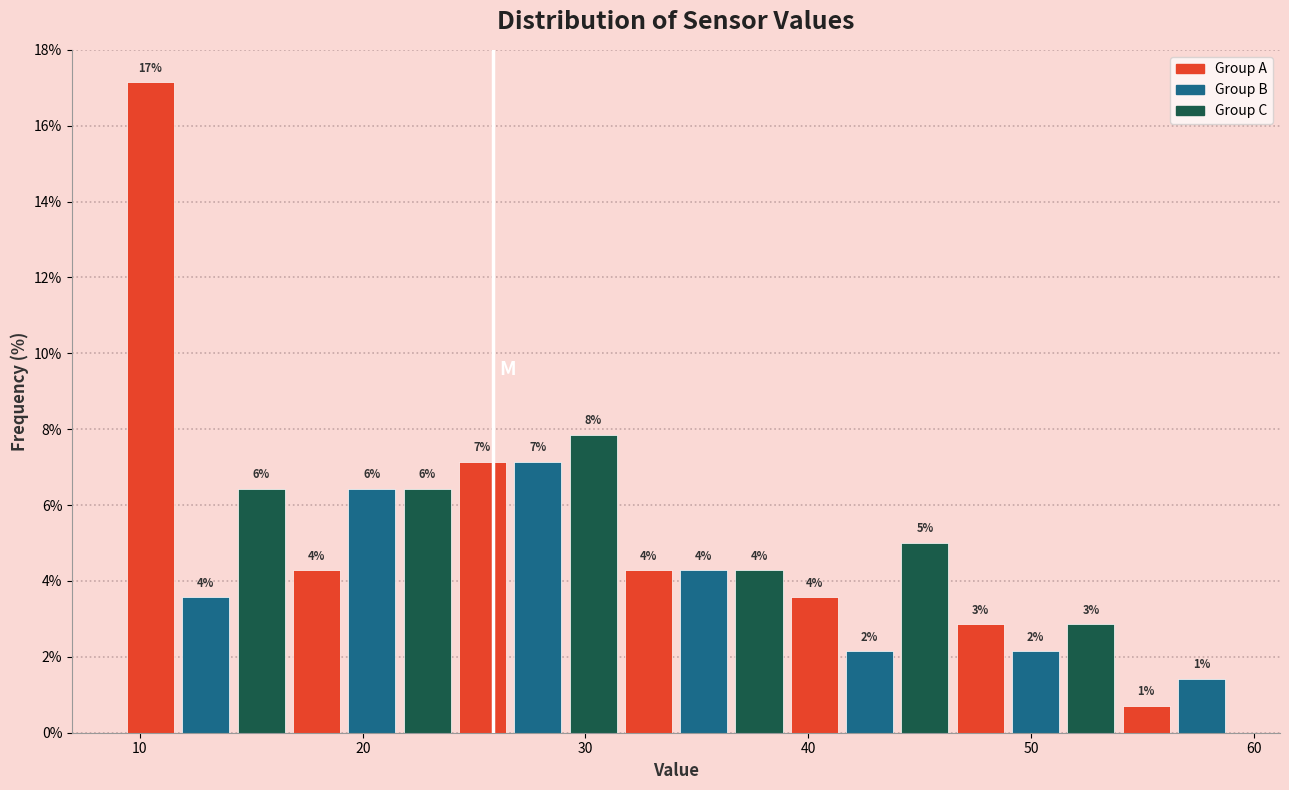

Around what value on the x-axis is the tallest bar? Give the approximate position of its centre, as read against the axis.

10